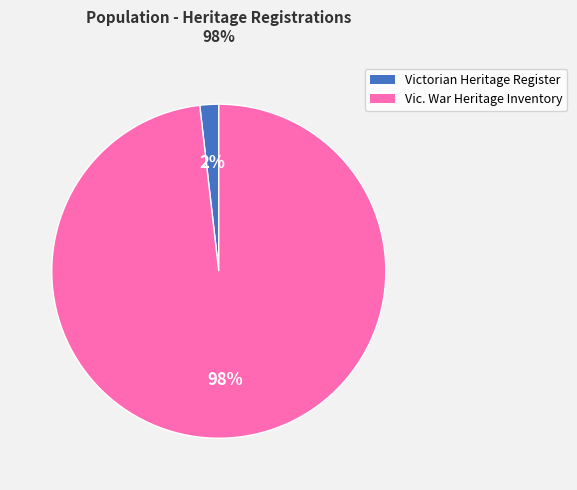

Is there a majority slice in this chart?

Yes